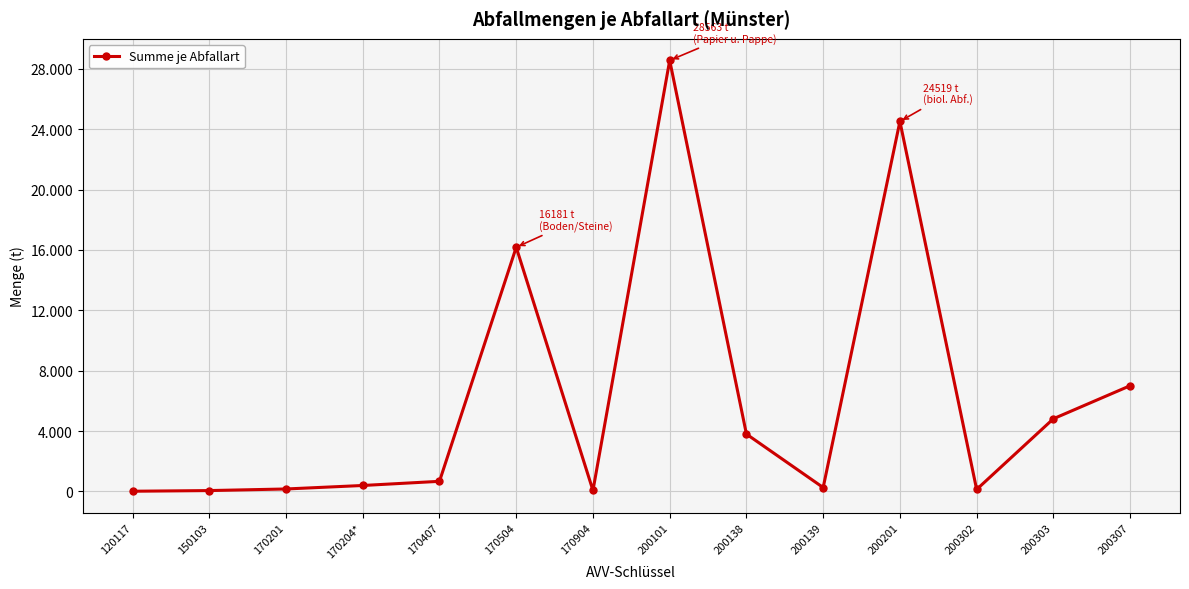

The chart shows a value of 28563.4 at 200101. True or false?

True